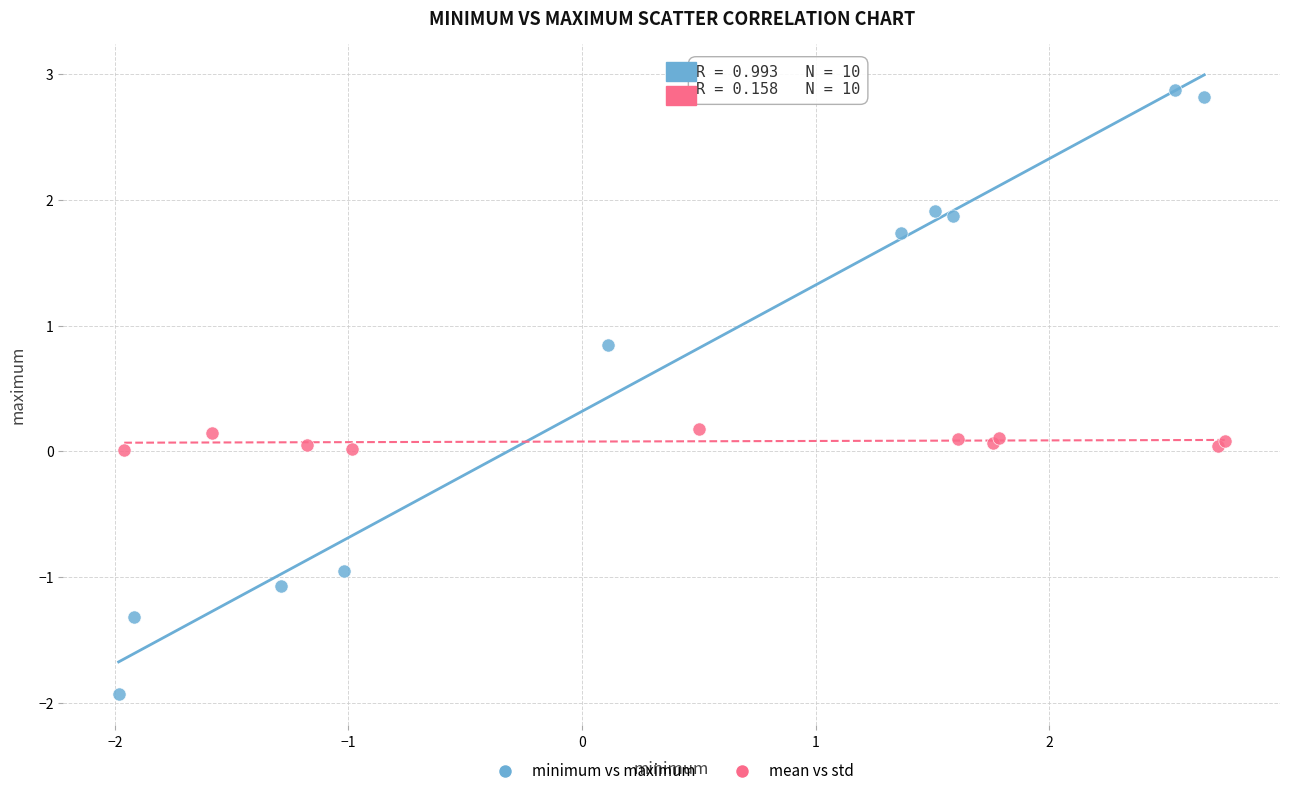

Which series reaches the minimum Y coordinate?

minimum vs maximum